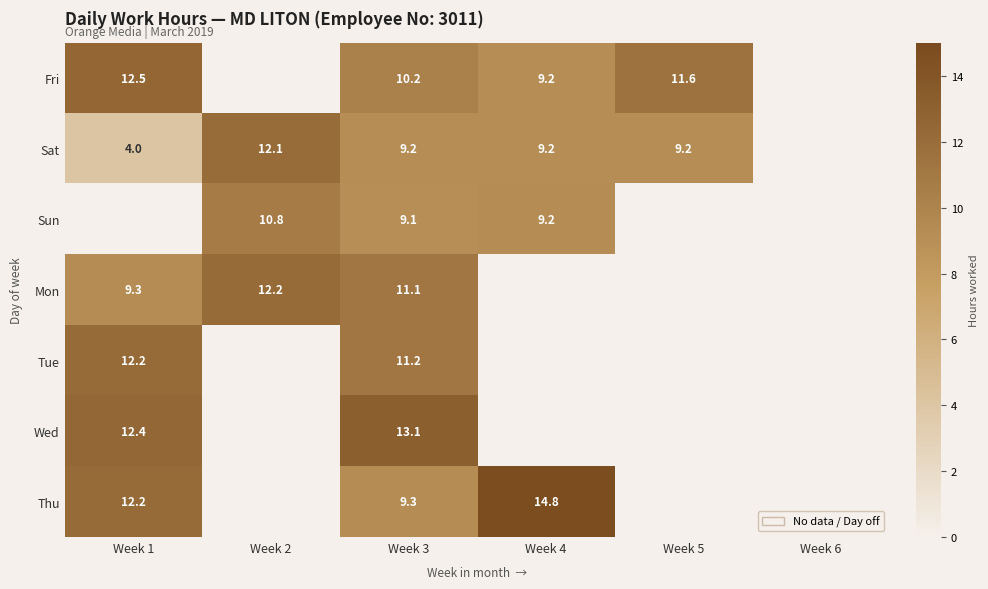

At Week 3, list the series in order from largest to smallest.

Wed, Tue, Mon, Fri, Thu, Sat, Sun